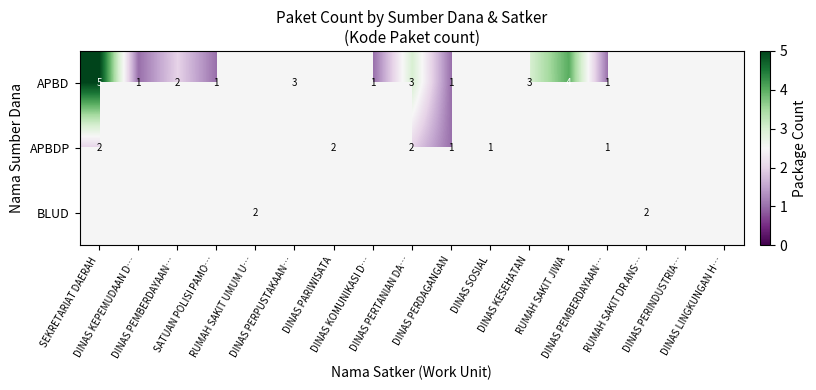

Is the value of APBD at RUMAH SAKIT UMUM U… greater than the value of BLUD at DINAS PERPUSTAKAAN…?

No